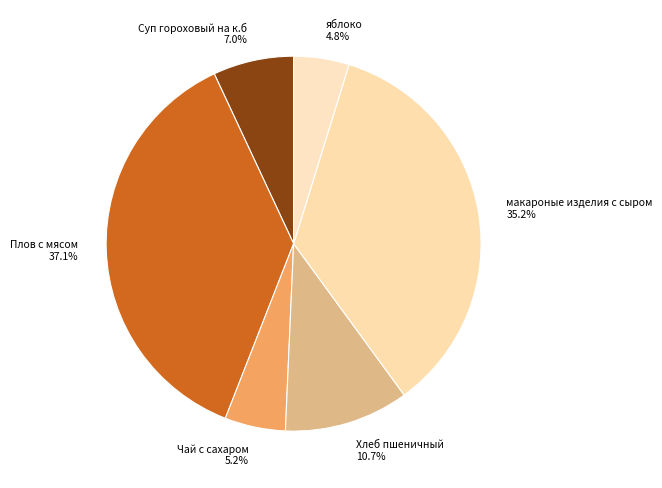

Is there any slice that represents more than half of the pie?

No